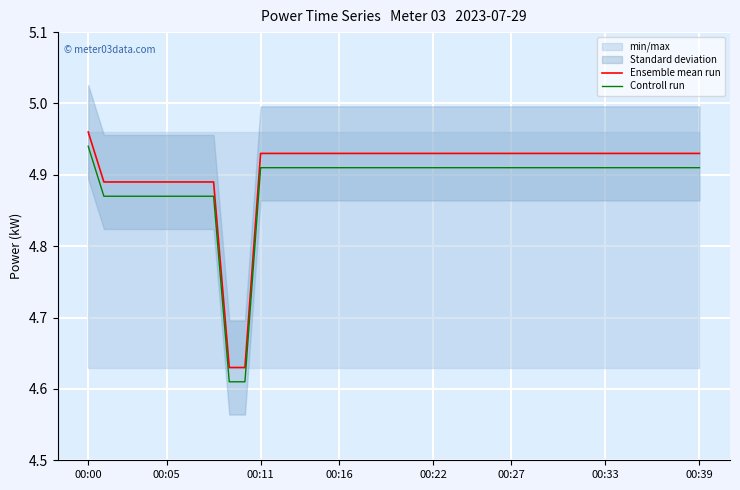

At which category is the sum across all series the highest?

00:00